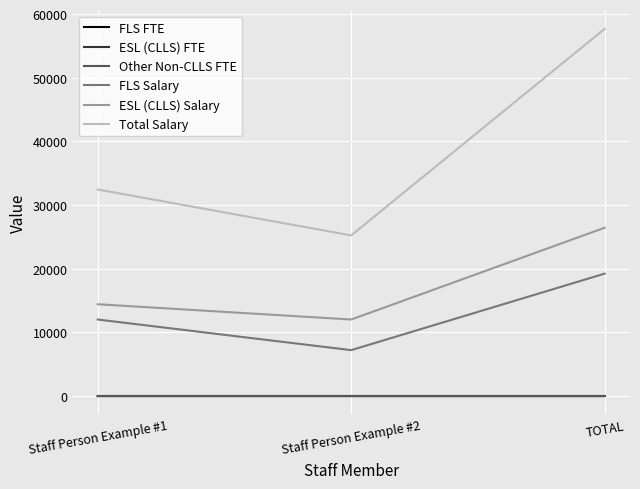

Is it true that ESL (CLLS) Salary equals 24111.0 at Staff Person Example #1?

False